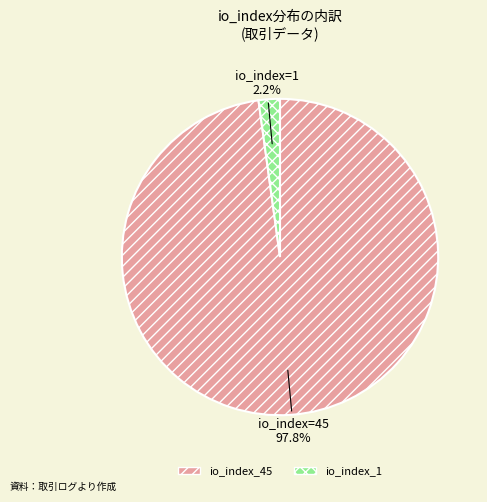

Do io_index_45 and io_index_1 together represent more than half of the pie?

Yes